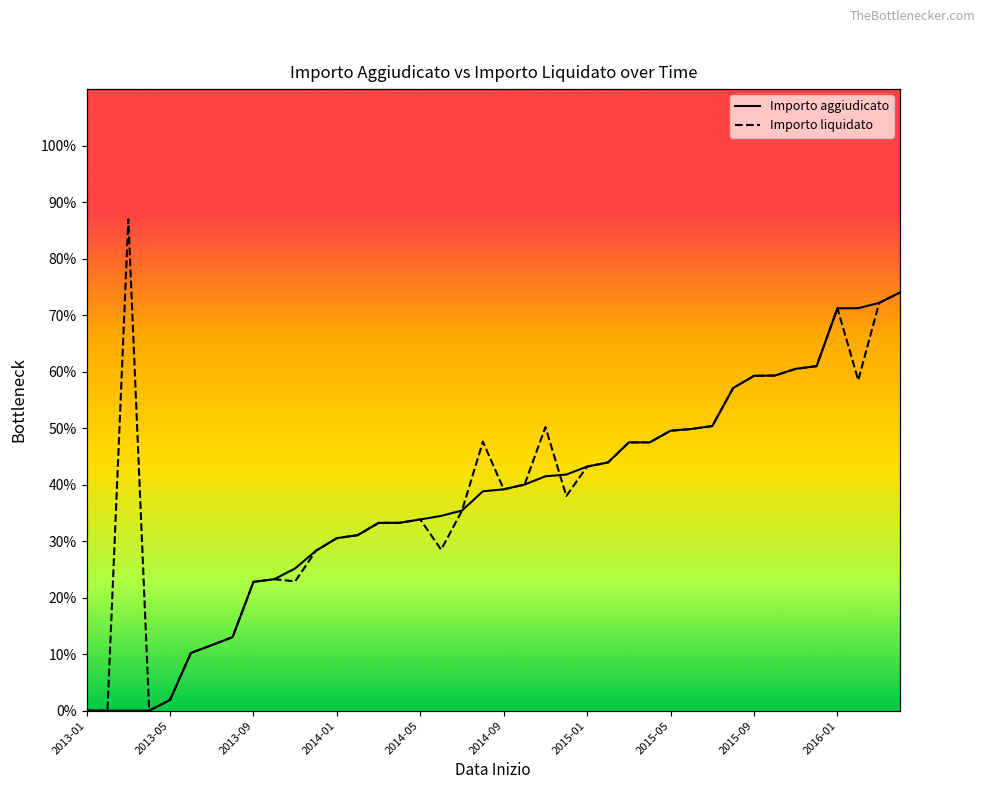

The value of Importo liquidato at 31 is 19.4. True or false?

False